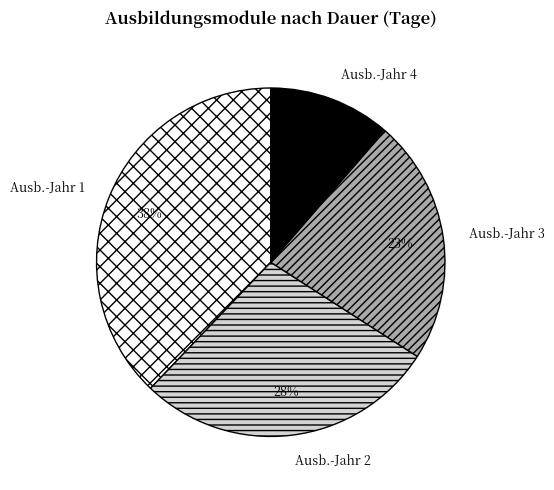

To the nearest percent, what is the average slice percentage?

25%